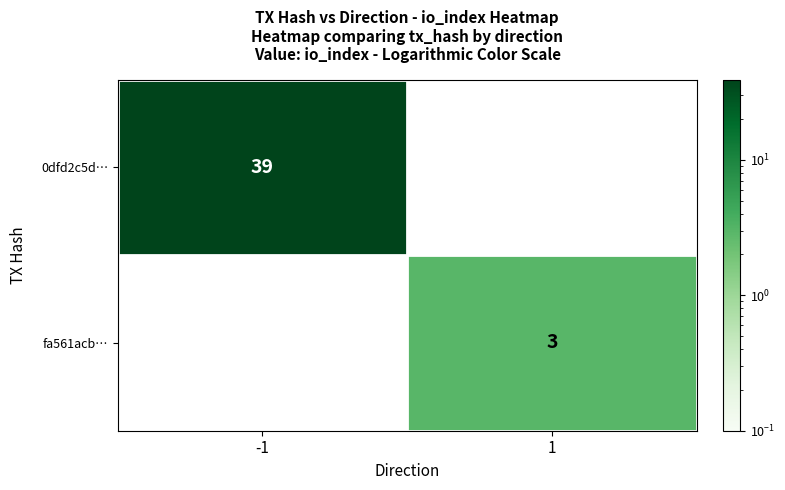

The fa561acb… series shows 3 at 1. True or false?

True